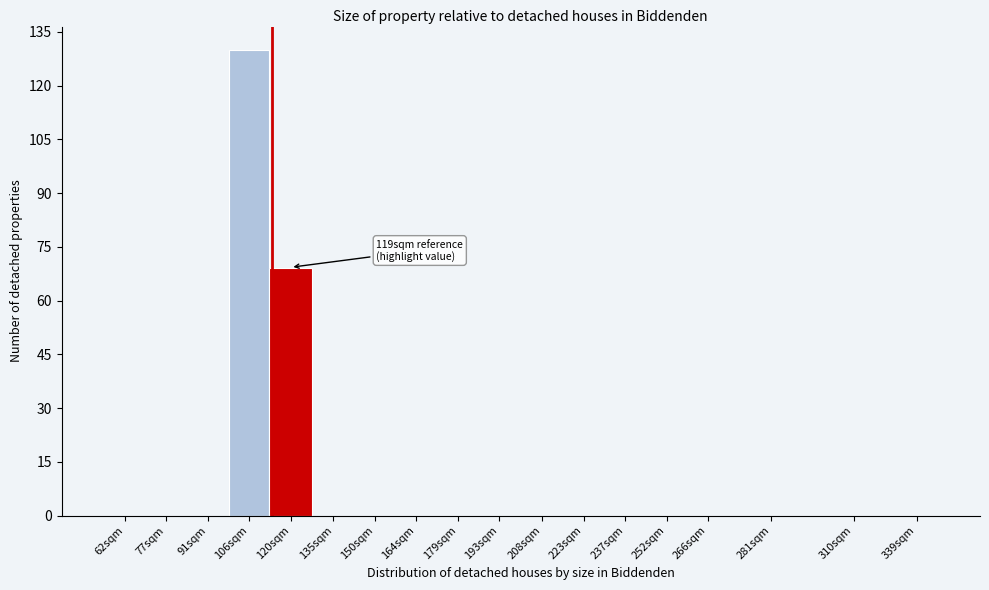

Reading right to left, transcribe all the data shown in this chart.

339sqm=0	310sqm=0	281sqm=0	266sqm=0	252sqm=0	237sqm=0	223sqm=0	208sqm=0	193sqm=0	179sqm=0	164sqm=0	150sqm=0	135sqm=0	120sqm=69	106sqm=130	91sqm=0	77sqm=0	62sqm=0